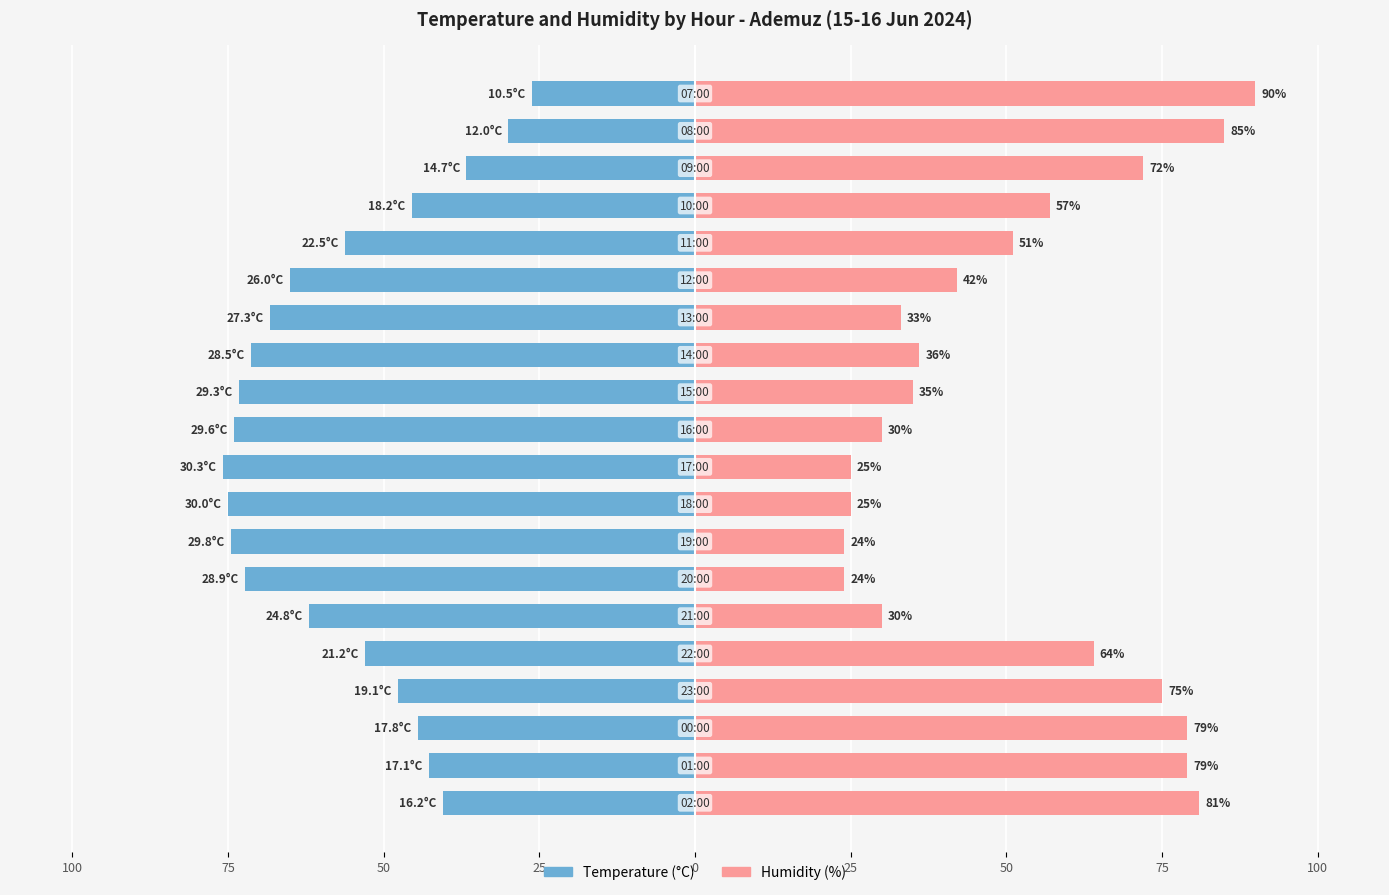

What is the average value of the Humidity (%) series?

51.9